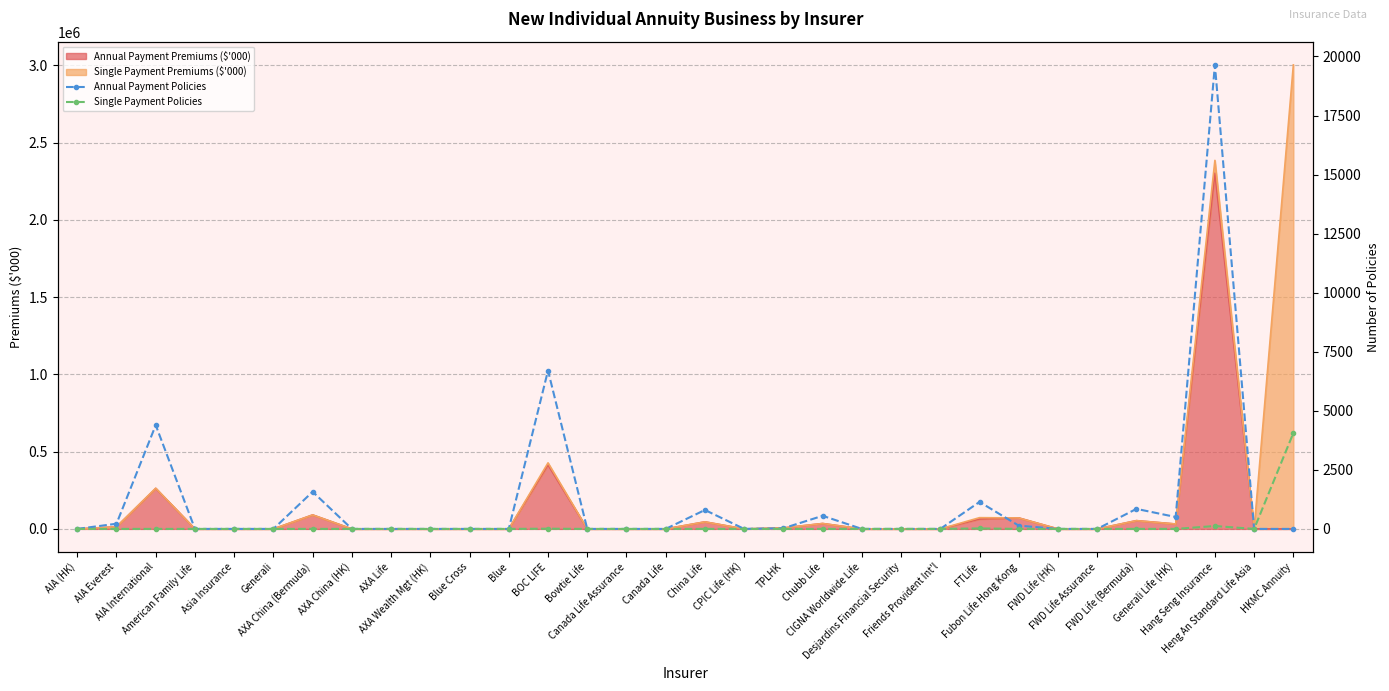

Reading left to right, extract all data points from this chart.

Annual Payment Policies: AIA (HK)=0	AIA Everest=219	AIA International=4393	American Family Life=0	Asia Insurance=0	Generali=0	AXA China (Bermuda)=1573	AXA China (HK)=0	AXA Life=0	AXA Wealth Mgt (HK)=0	Blue Cross=0	Blue=0	BOC LIFE=6704	Bowtie Life=0	Canada Life Assurance=0	Canada Life=0	China Life=801	CPIC Life (HK)=0	TPLHK=27	Chubb Life=555	CIGNA Worldwide Life=0	Desjardins Financial Security=0	Friends Provident Int'l=0	FTLife=1142	Fubon Life Hong Kong=138	FWD Life (HK)=0	FWD Life Assurance=0	FWD Life (Bermuda)=848	Generali Life (HK)=504	Hang Seng Insurance=19645	Heng An Standard Life Asia=0	HKMC Annuity=0
Single Payment Policies: AIA (HK)=0	AIA Everest=0	AIA International=0	American Family Life=0	Asia Insurance=0	Generali=0	AXA China (Bermuda)=0	AXA China (HK)=0	AXA Life=0	AXA Wealth Mgt (HK)=0	Blue Cross=0	Blue=0	BOC LIFE=9	Bowtie Life=0	Canada Life Assurance=0	Canada Life=0	China Life=0	CPIC Life (HK)=0	TPLHK=0	Chubb Life=0	CIGNA Worldwide Life=0	Desjardins Financial Security=0	Friends Provident Int'l=0	FTLife=20	Fubon Life Hong Kong=0	FWD Life (HK)=0	FWD Life Assurance=0	FWD Life (Bermuda)=0	Generali Life (HK)=0	Hang Seng Insurance=122	Heng An Standard Life Asia=0	HKMC Annuity=4059